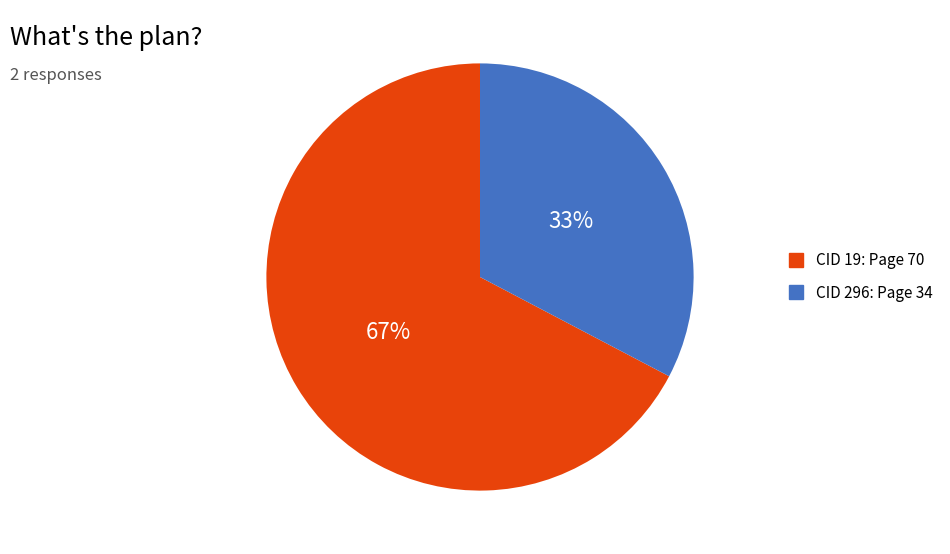

To the nearest percent, what is the average slice percentage?

50%